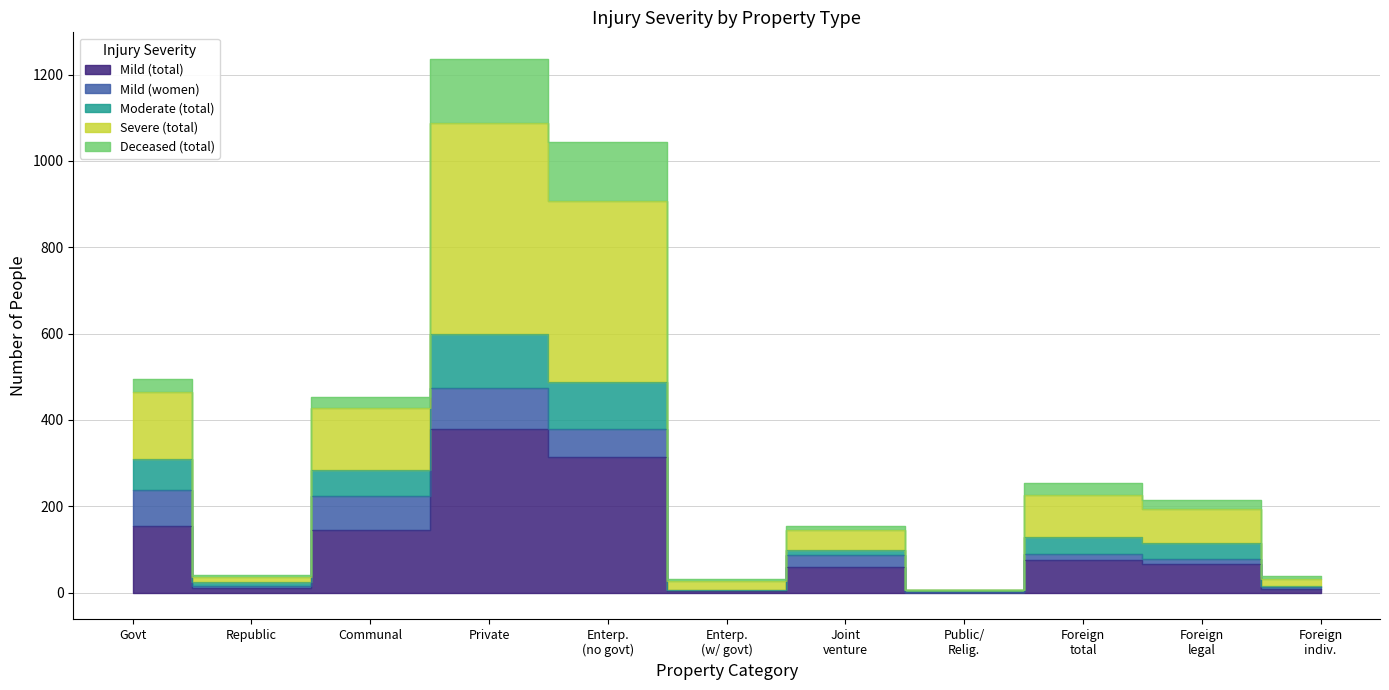

True or false: Mild (total) and Severe (total) cross at least once.

False